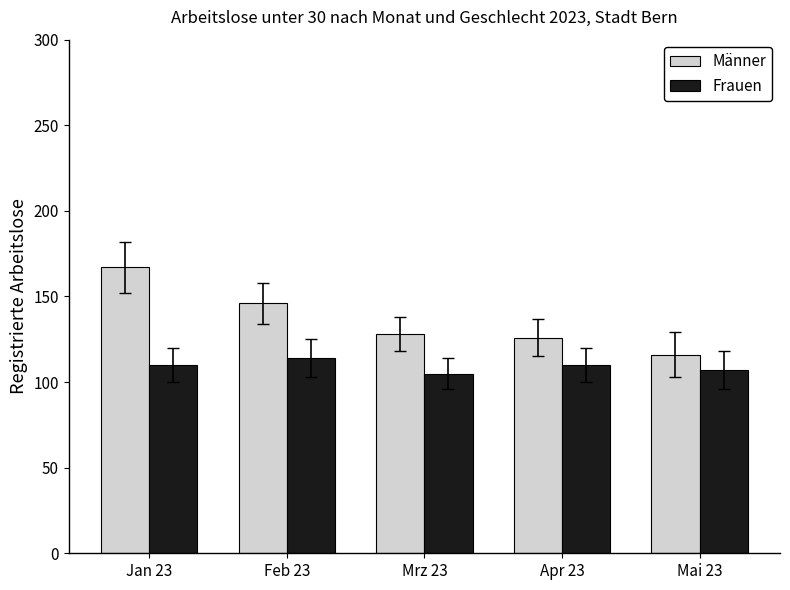

What is the spread (max minus min) of values at Mrz 23?

23